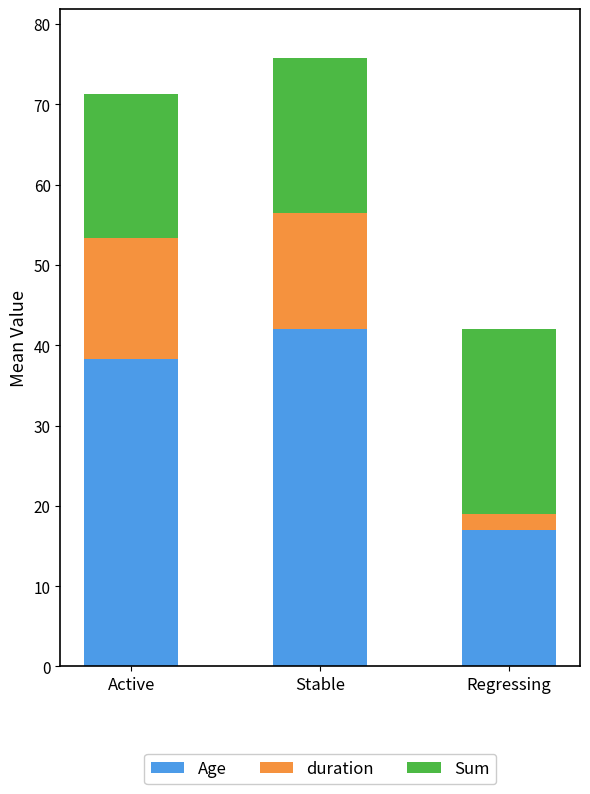

How many bars are there in total?

3